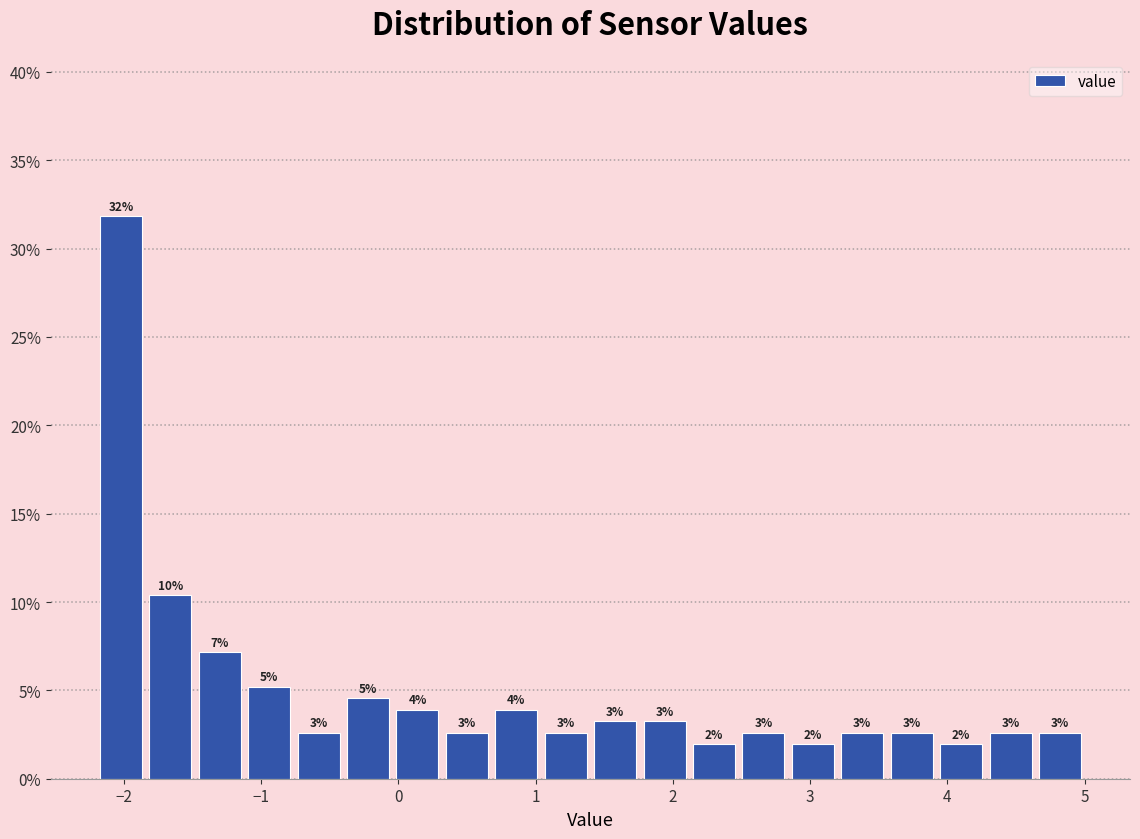

Around what value on the x-axis is the tallest bar? Give the approximate position of its centre, as read against the axis.

-2.0